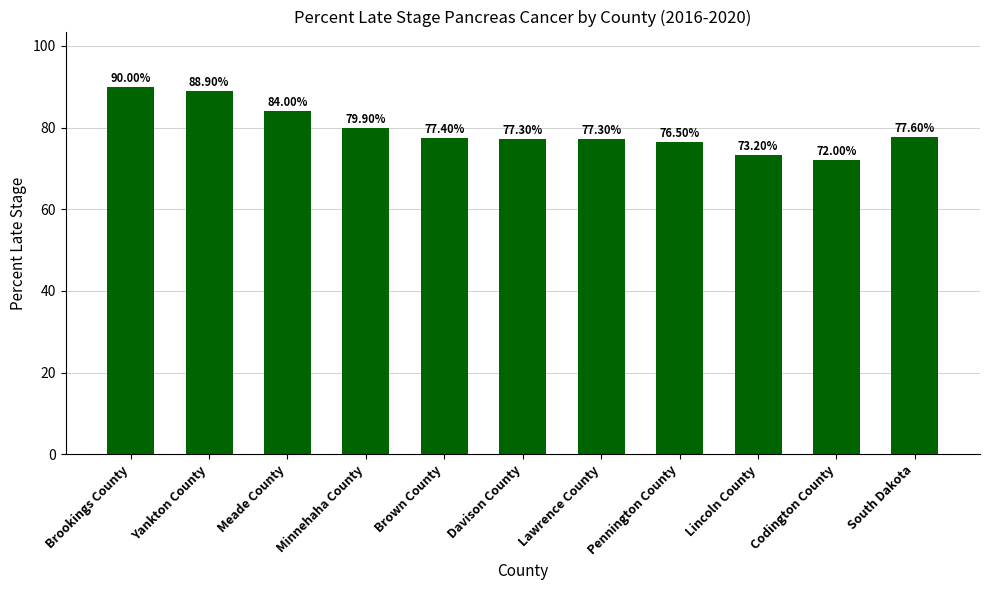

What is the greatest value displayed?

90.0